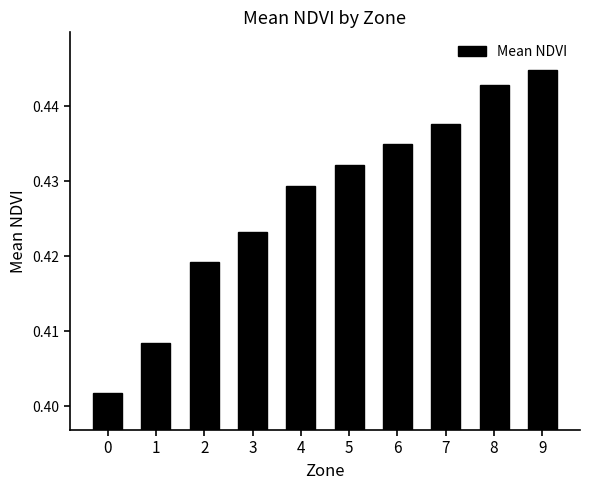

Is it true that the value at 0 is 0.6?

False